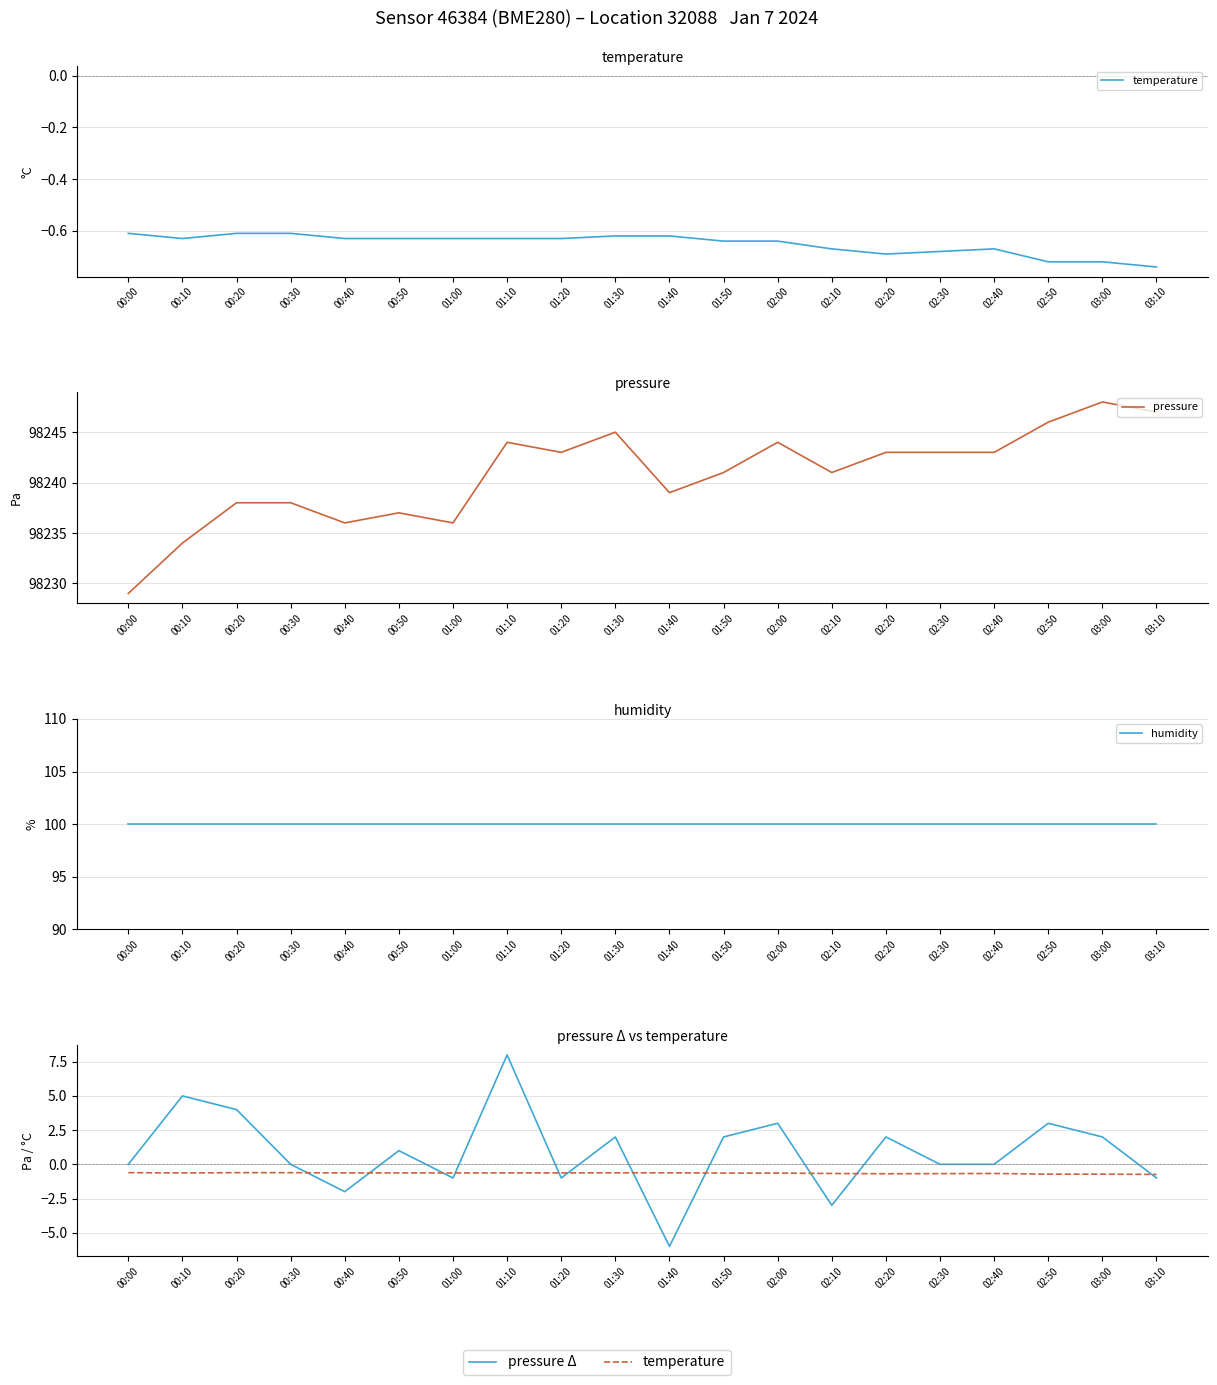

Rank the series by their maximum value, from lowest to highest.

temperature, pressure Δ, humidity, pressure